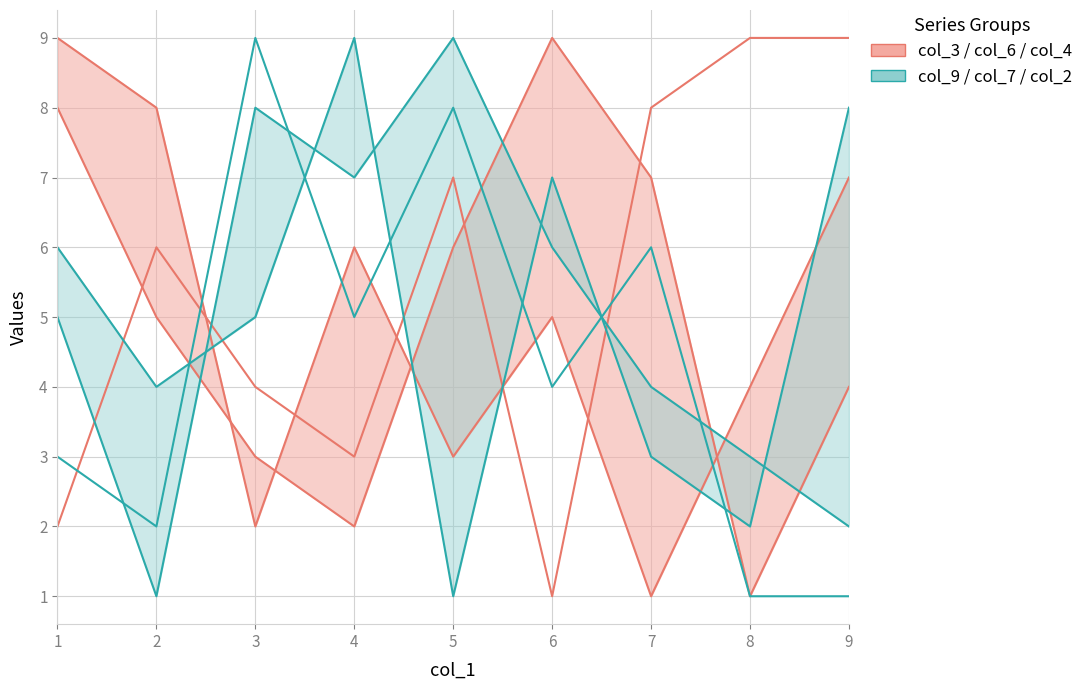

Is it true that col_2 equals 7 at 6?

True